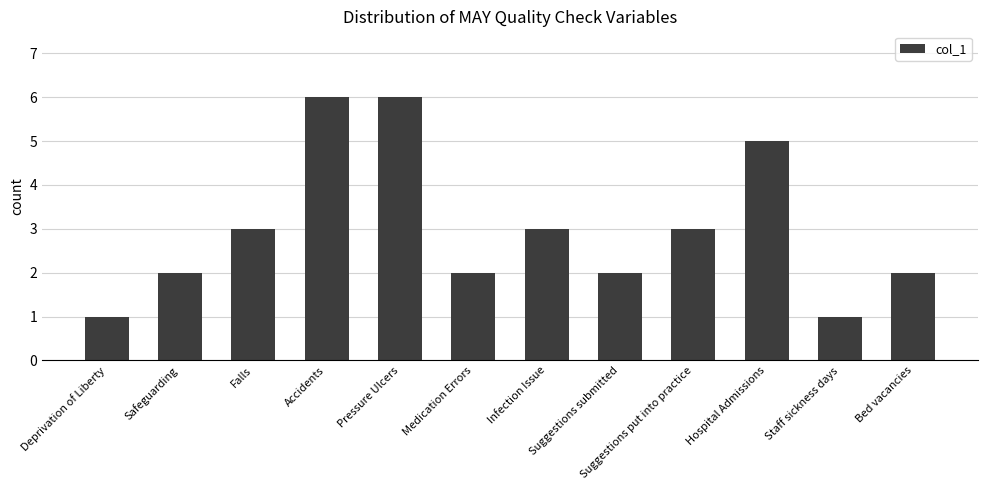

What is the greatest value displayed?

6